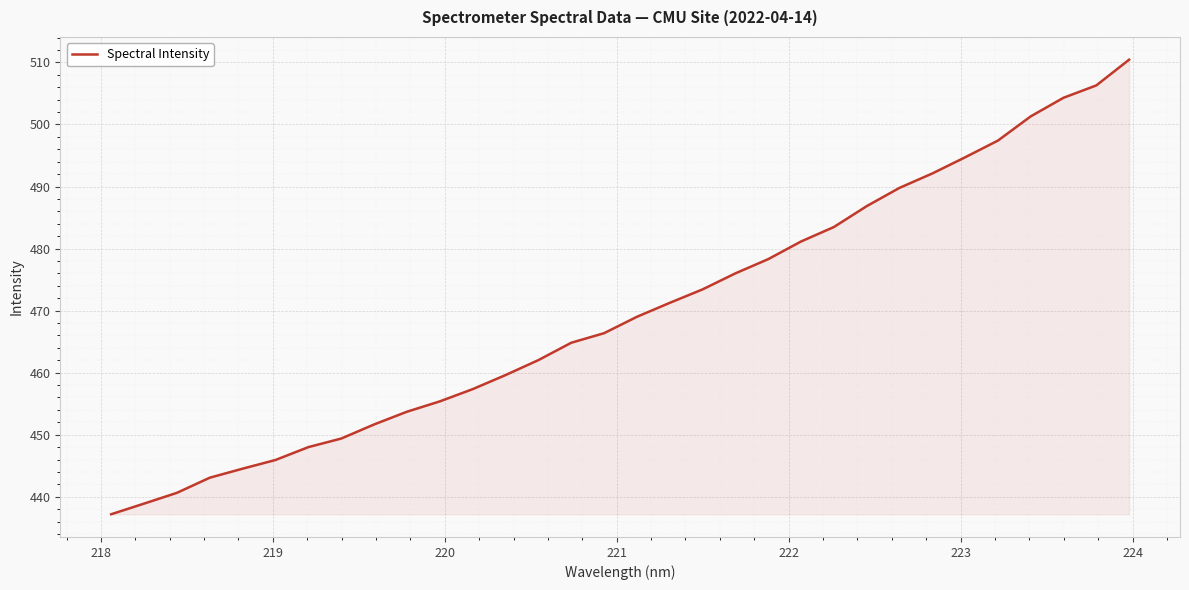

What is the smallest value displayed?

437.2